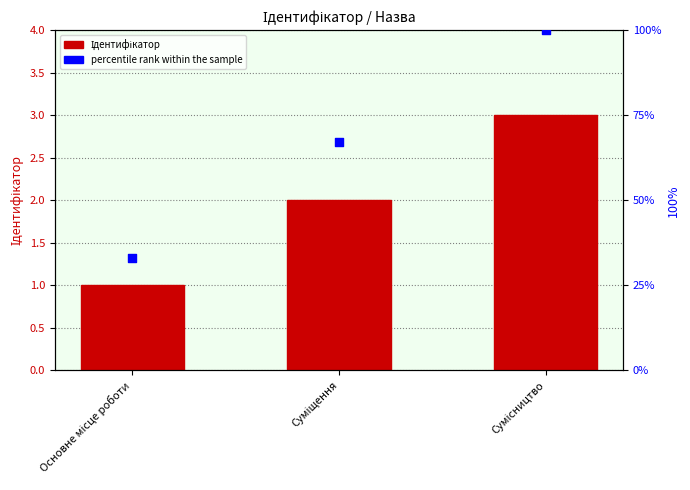

What are all the series names shown in the legend?

Ідентифікатор, percentile rank within the sample